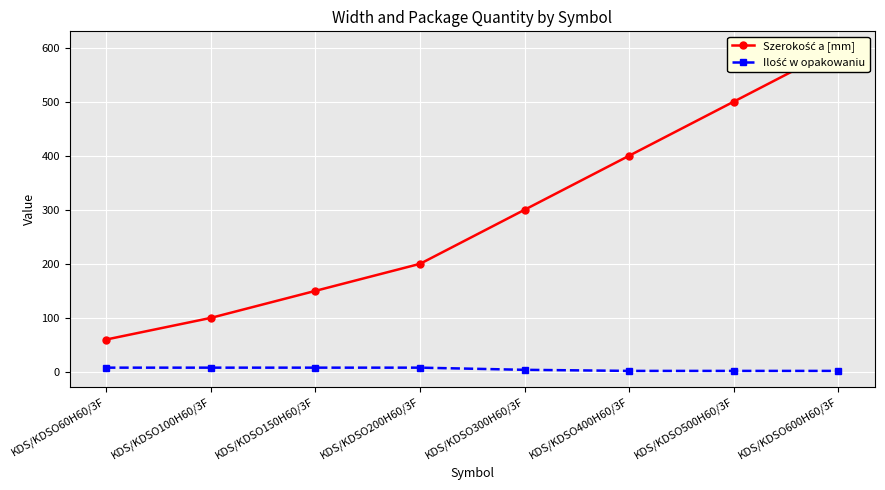

Read the Ilość w opakowaniu value at KDS/KDSO600H60/3F.

2